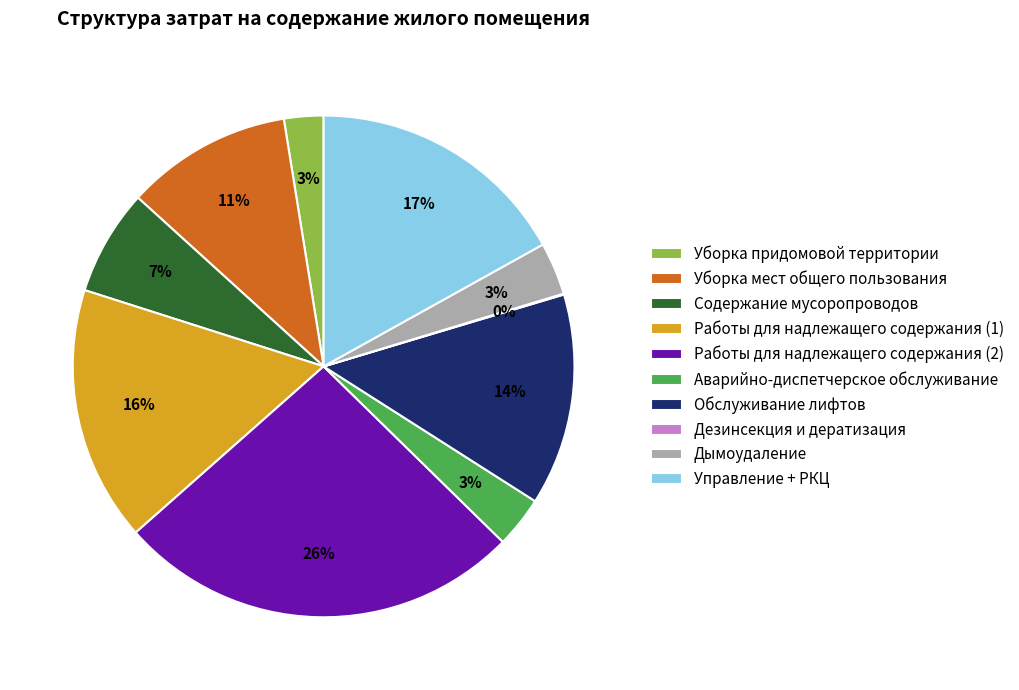

To the nearest percent, what is the average slice percentage?

10%